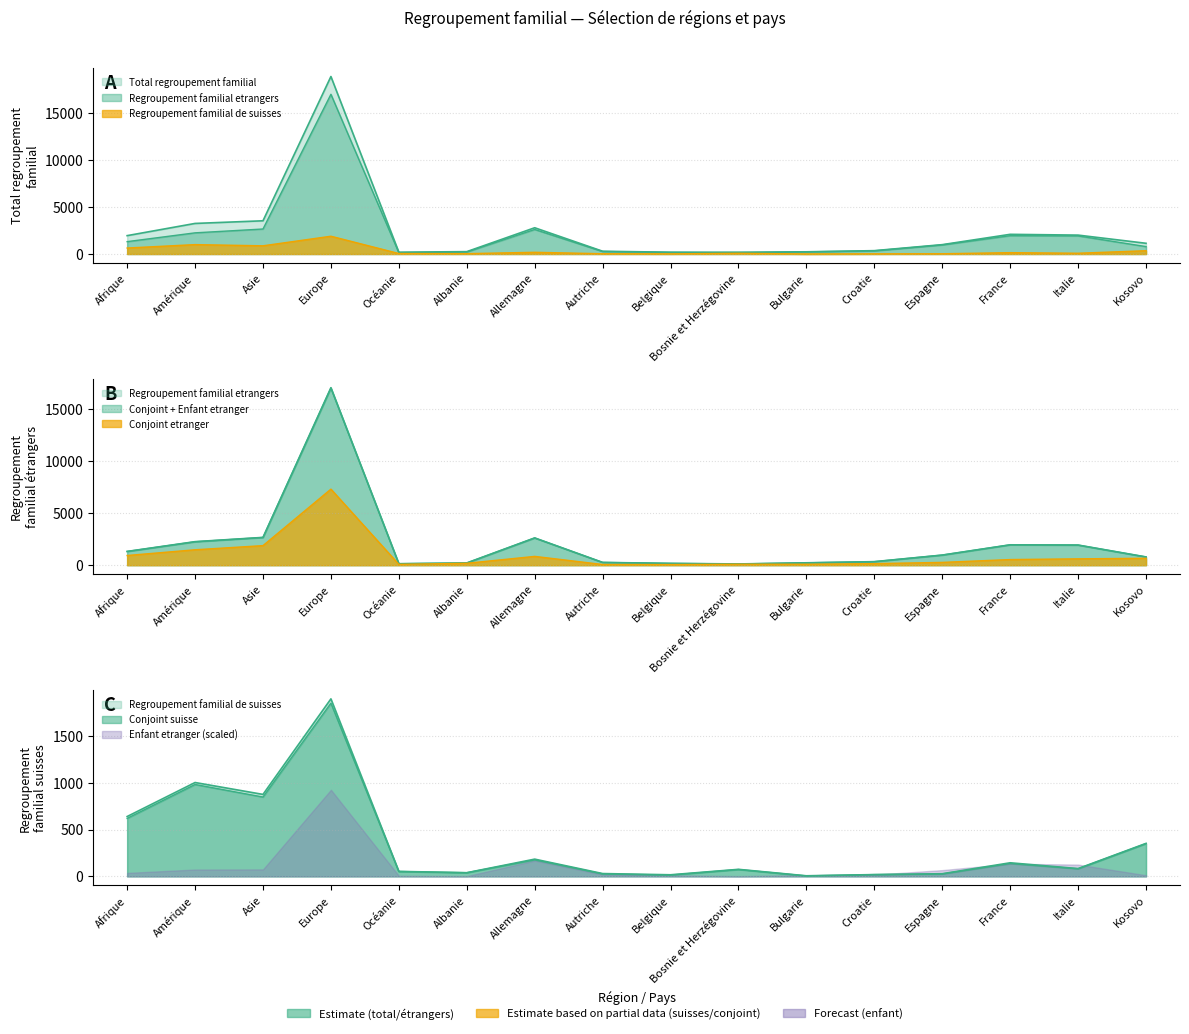

True or false: Total regroupement familial and Enfant etranger intersect in this chart.

False